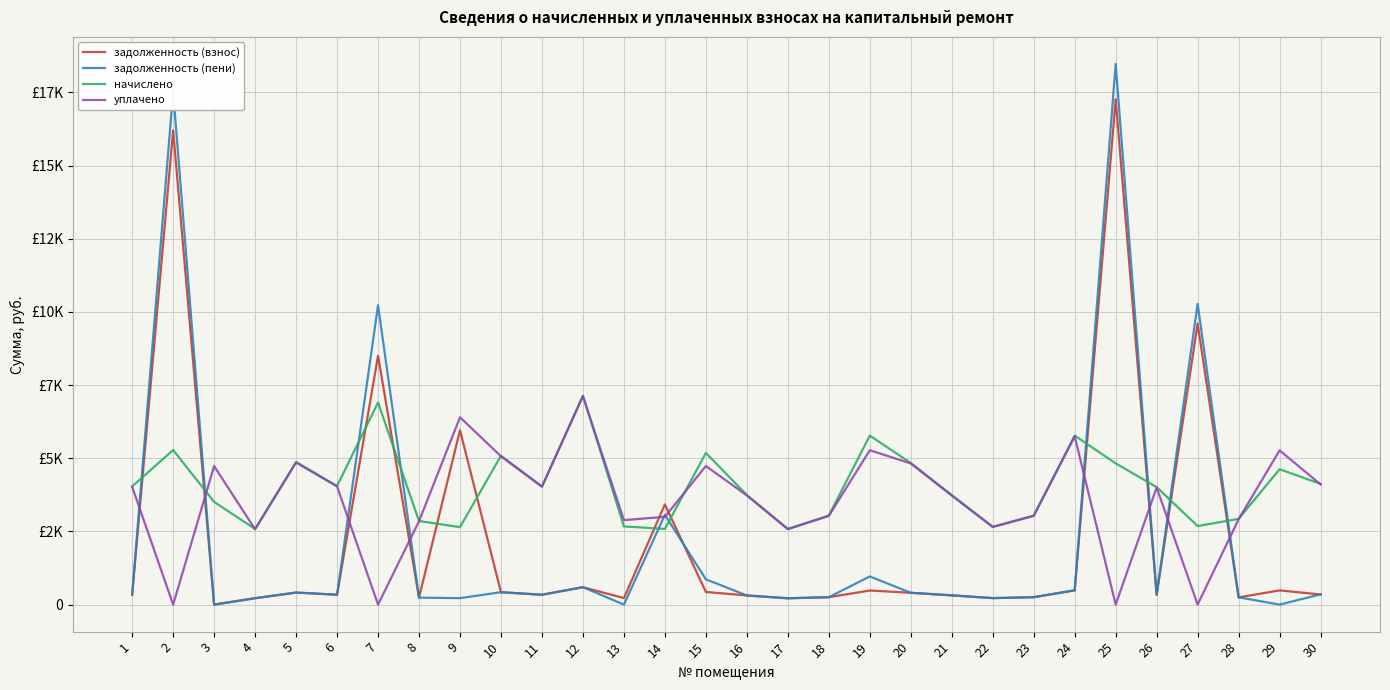

Does the chart display data point markers on the line(s)?

No